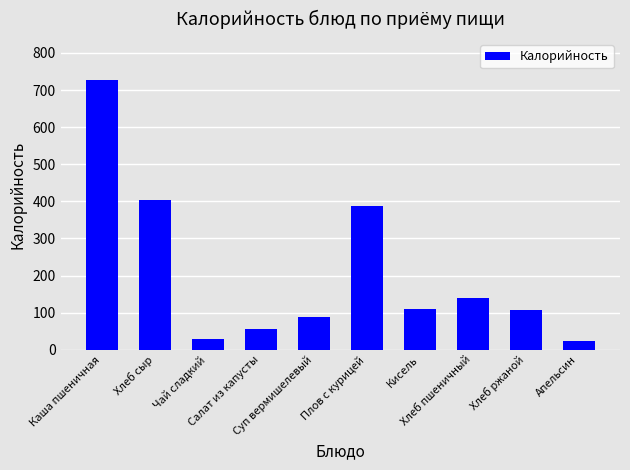

What is the maximum value shown in the chart?

728.0